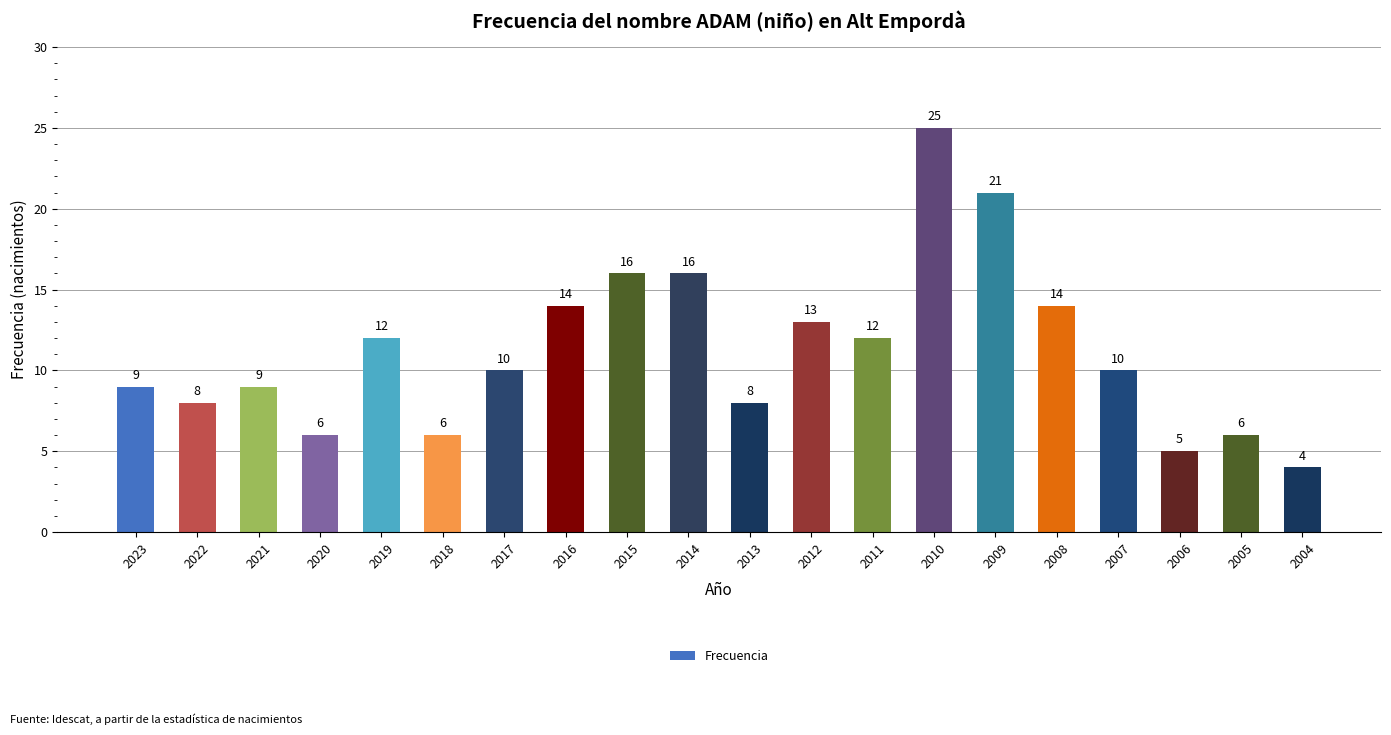

What is the minimum value shown in the chart?

4